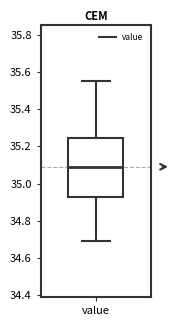

Transcribe this box plot: give where the median line is, the range the box spans, and where the two whiskers end, as read against the y-axis. The values are not printed on the chart, so give them approximately, as read against the axis.

median 35.10, box 34.92 to 35.24, whiskers 34.70 to 35.56